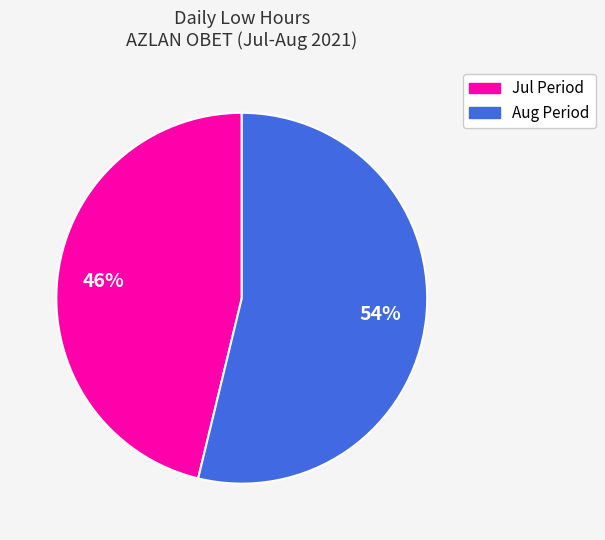

Count the number of slices in the pie.

2